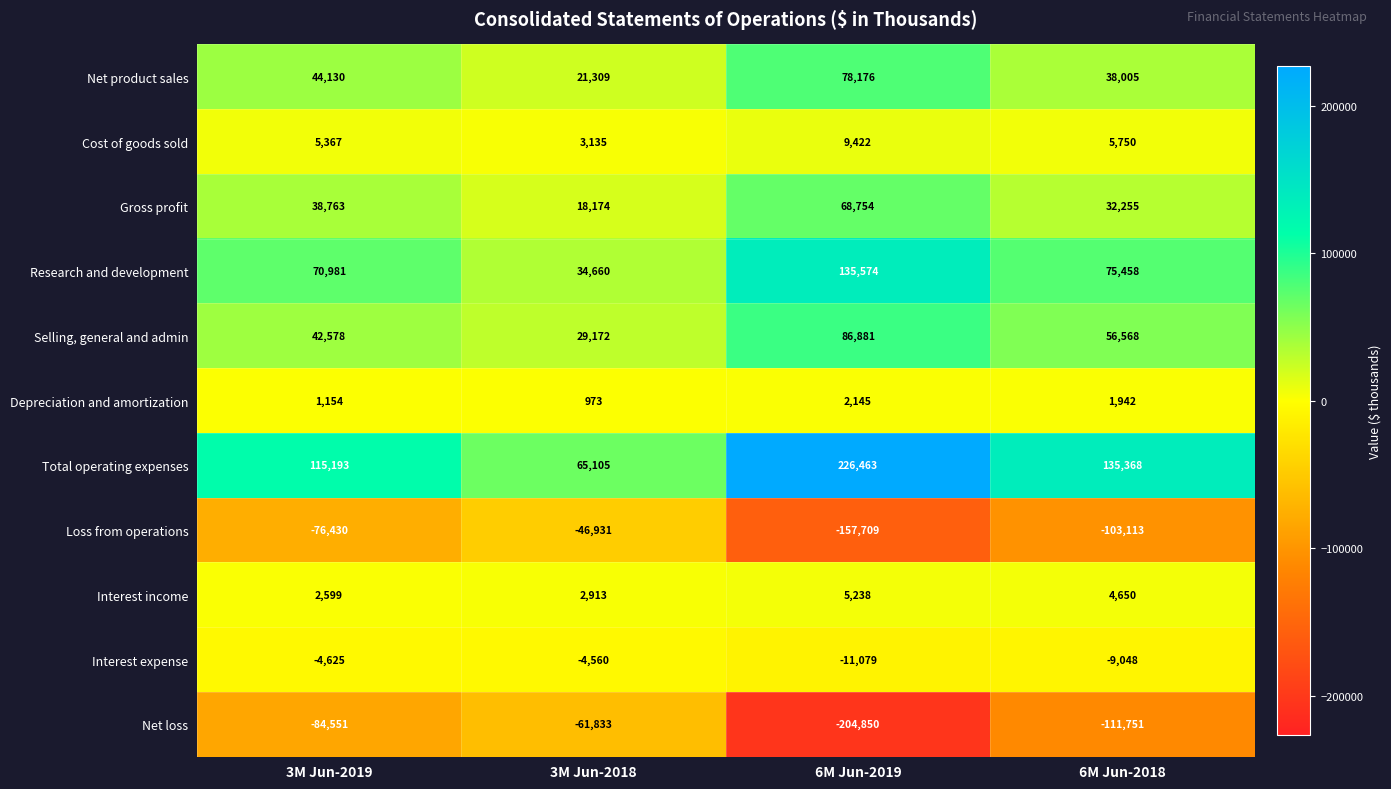

What is the sum of the Cost of goods sold values at 6M Jun-2018 and 3M Jun-2018?

8885